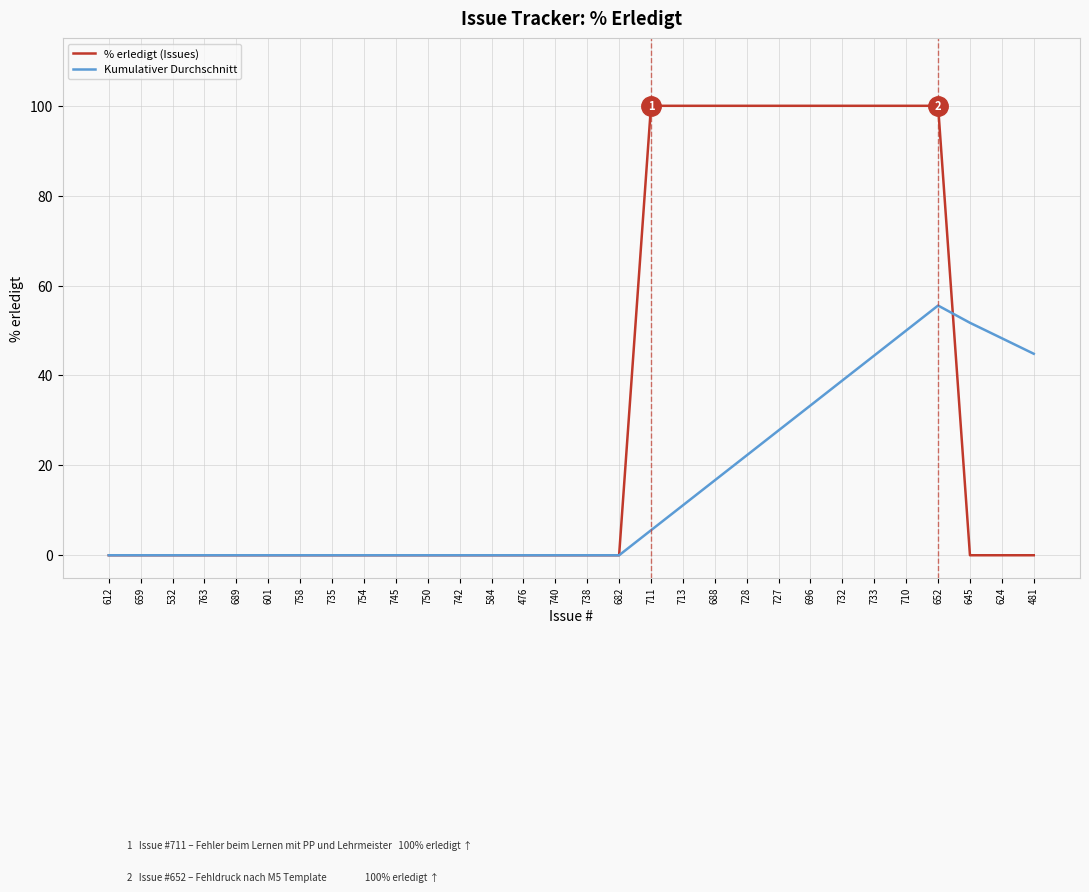

Is it true that Kumulativer Durchschnitt equals -17.1 at 742?

False